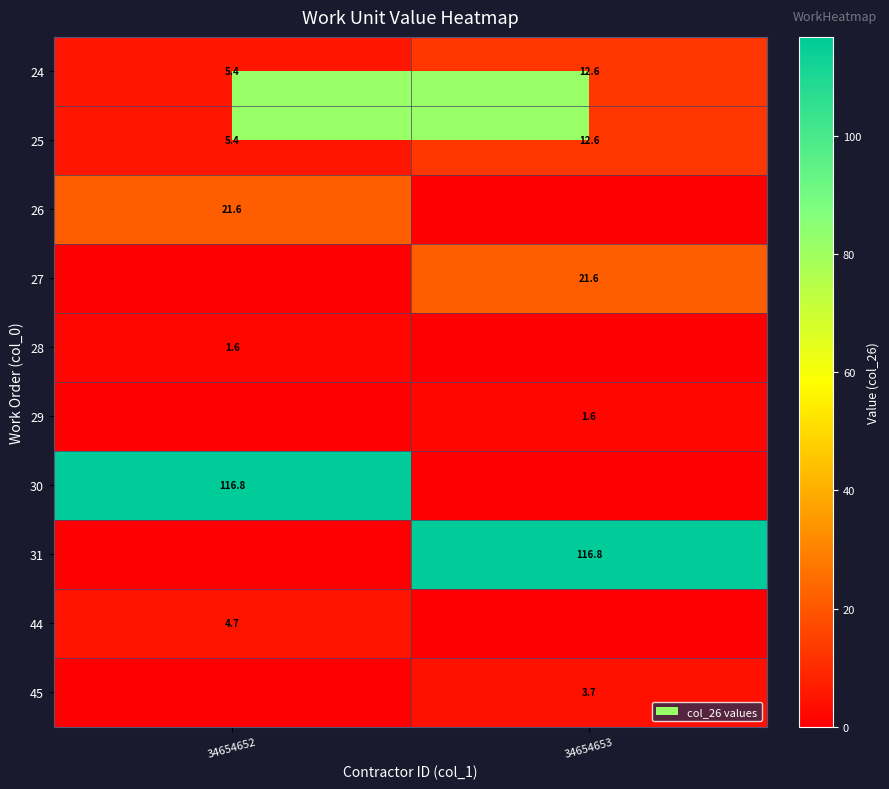

What is the sum of the 25 values at 34654653 and 34654652?

18.0